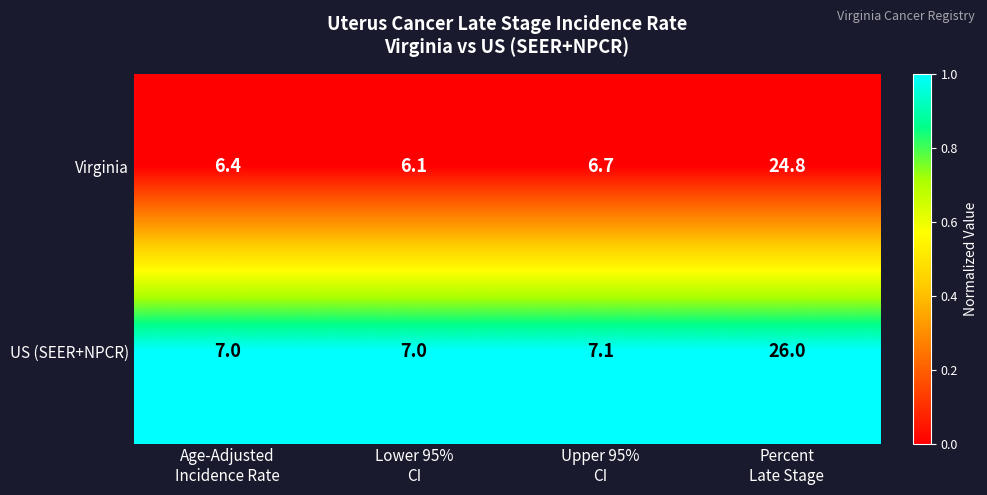

Which series has the largest range (max minus min)?

US (SEER+NPCR)